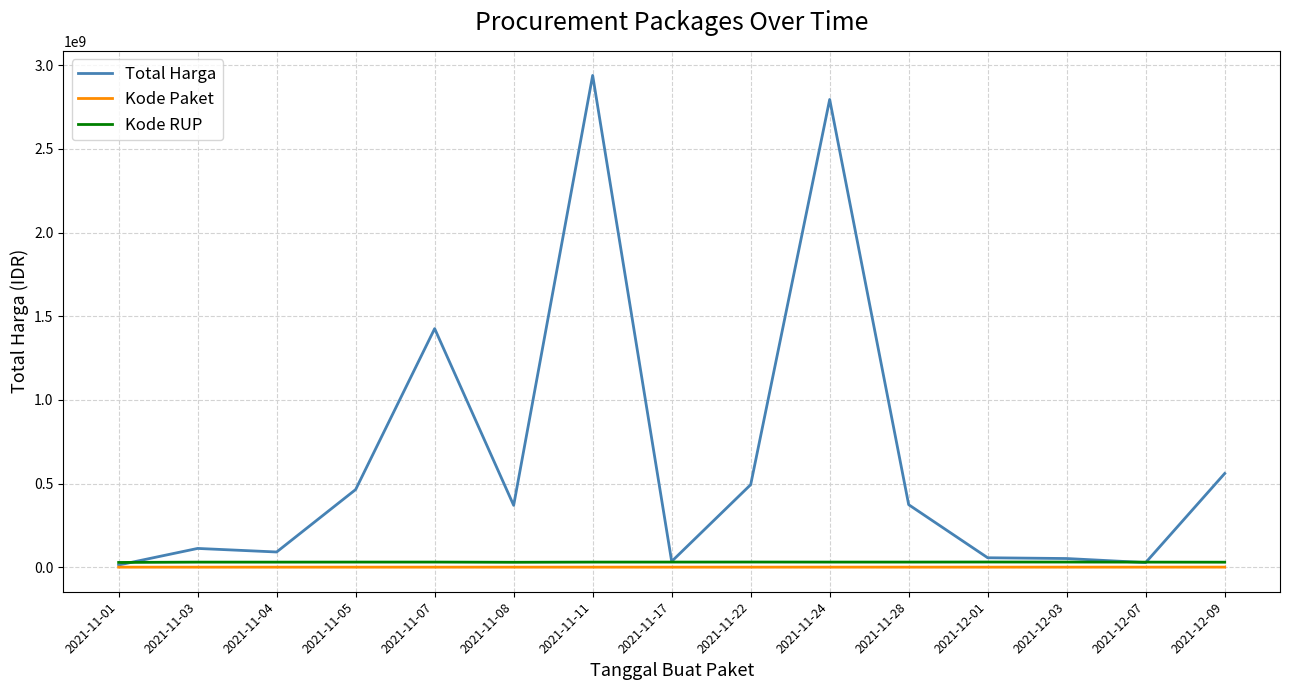

True or false: Kode Paket and Kode RUP cross at least once.

False